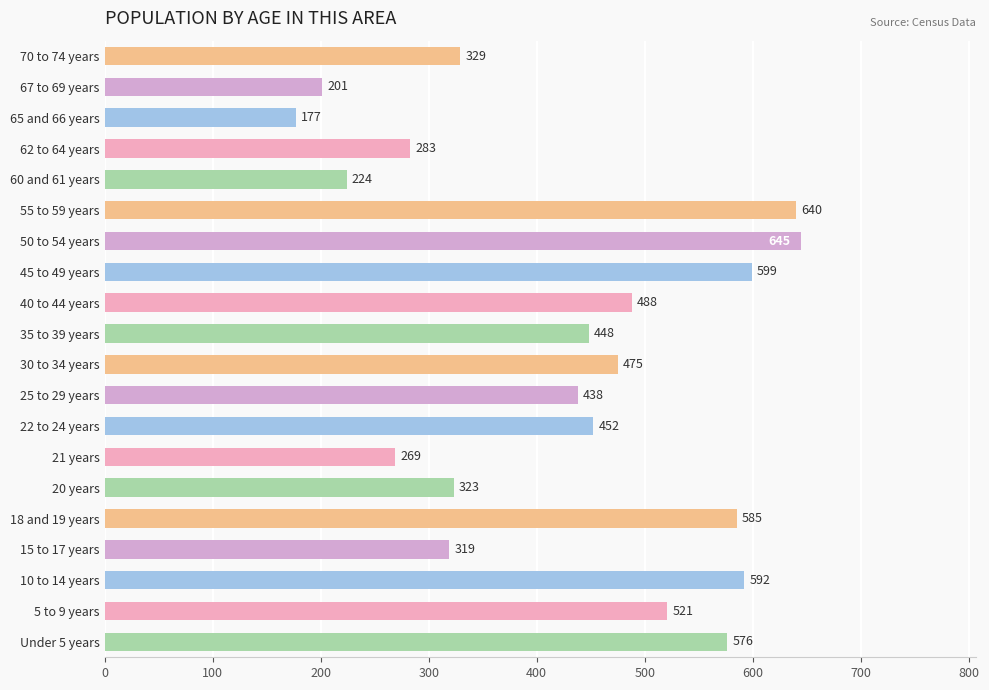

What is the average value?

429